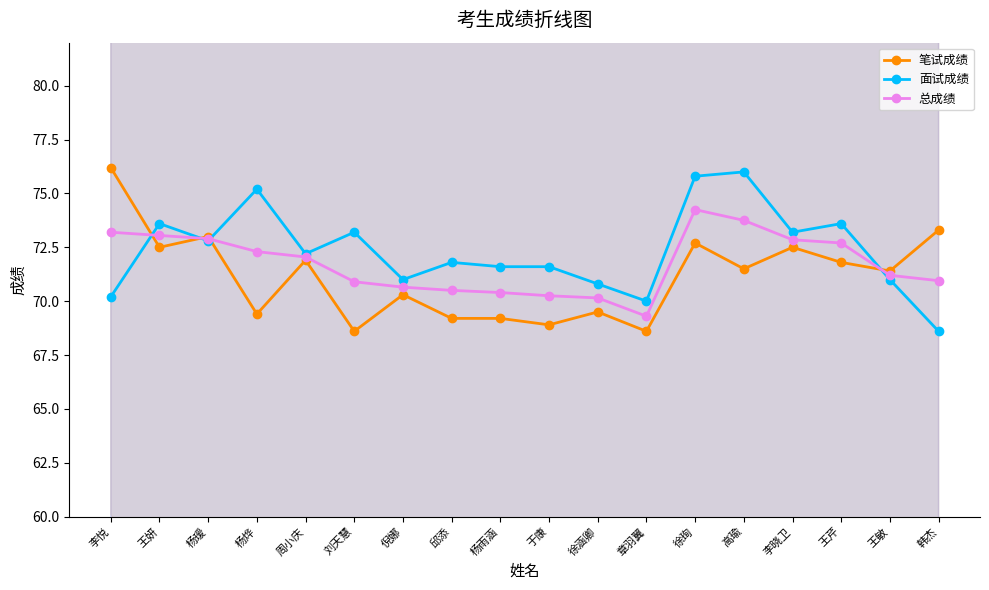

What is the sum of all 笔试成绩 values?

1280.5